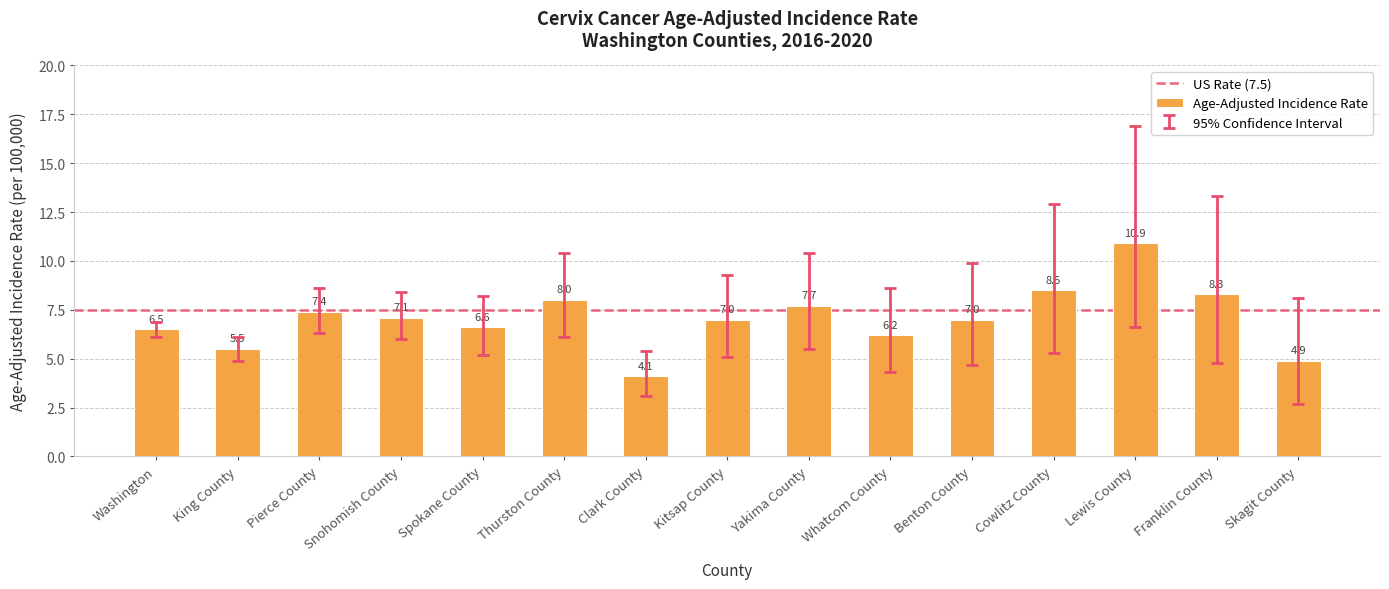

What is the difference between the values at Snohomish County and Cowlitz County?

1.4